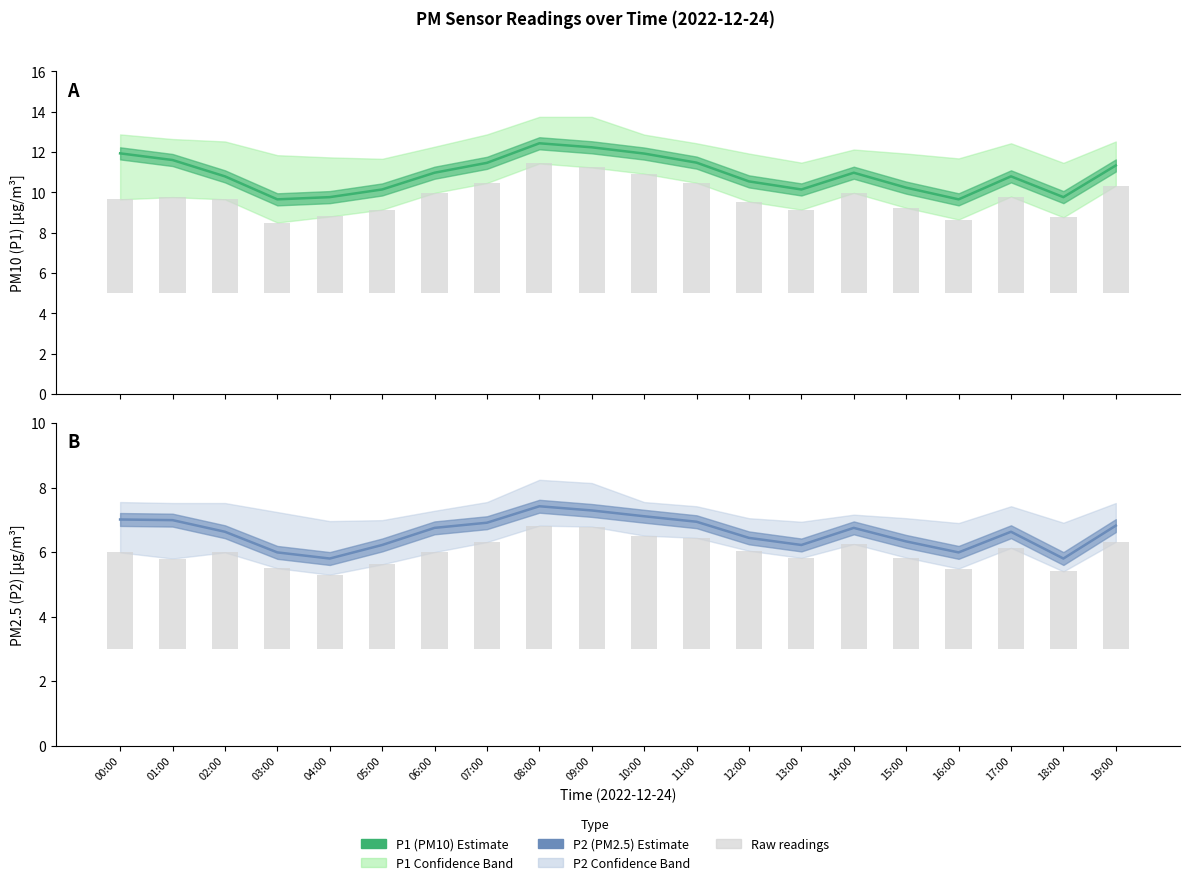

What is the difference between the P1 (PM10) values at 03:00 and 04:00?

0.1